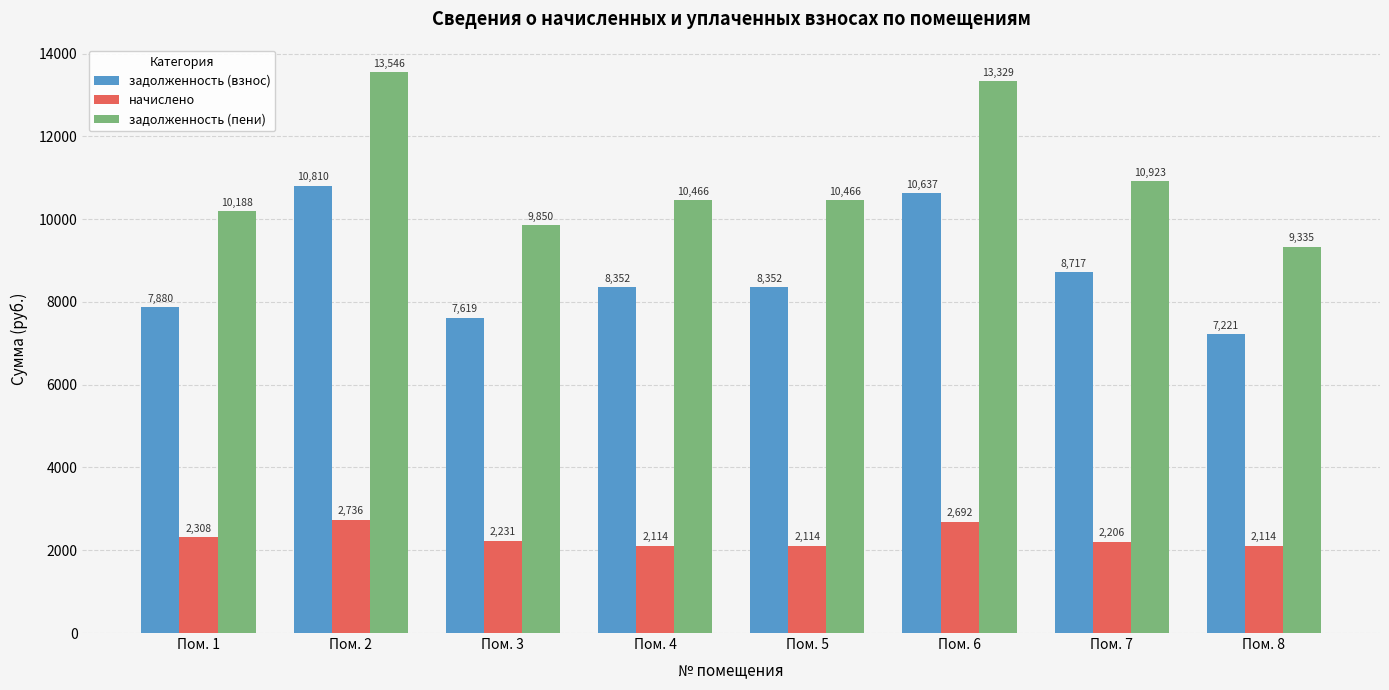

List the series in order of their overall mean, lowest first.

начислено, задолженность (взнос), задолженность (пени)